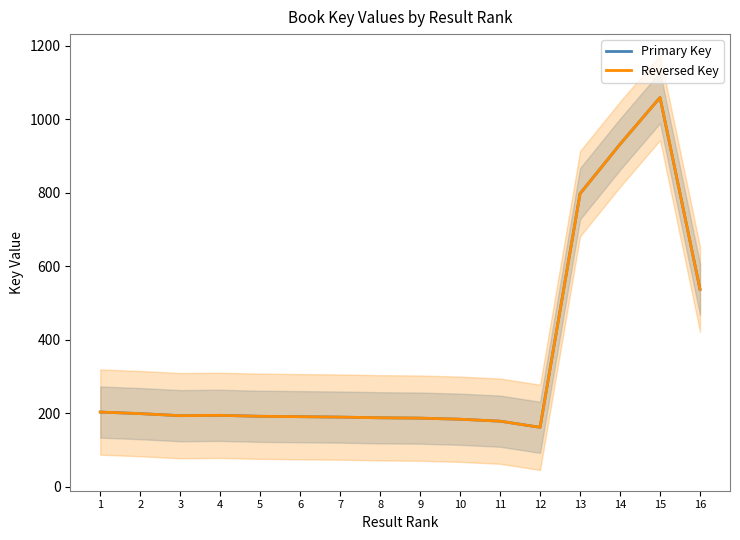

Between 1 and 11, which series saw the biggest shift?

Reversed Key